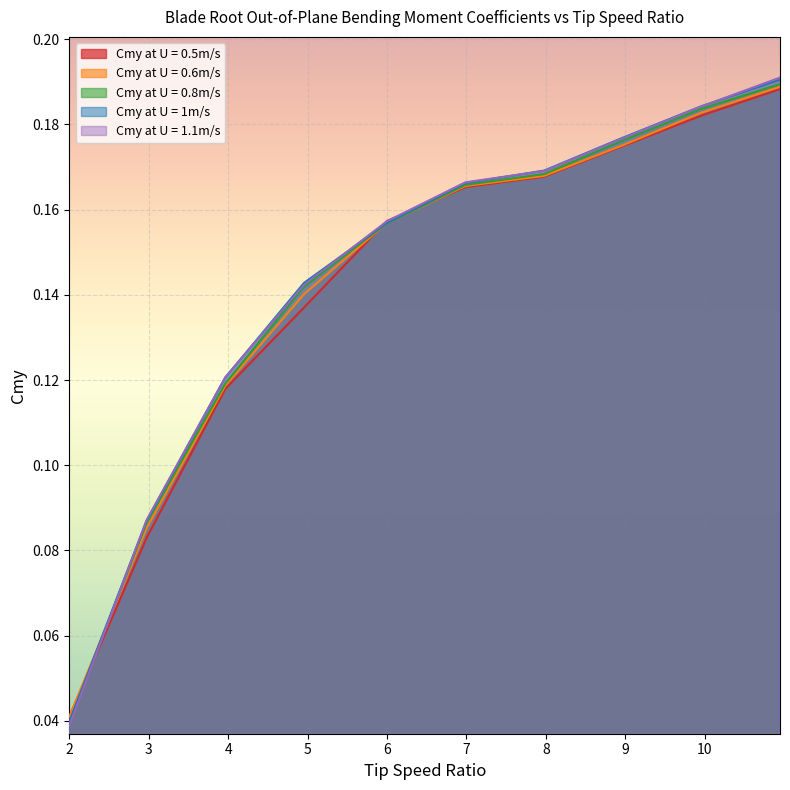

True or false: Cmy at U = 0.8m/s and Cmy at U = 1m/s intersect in this chart.

False